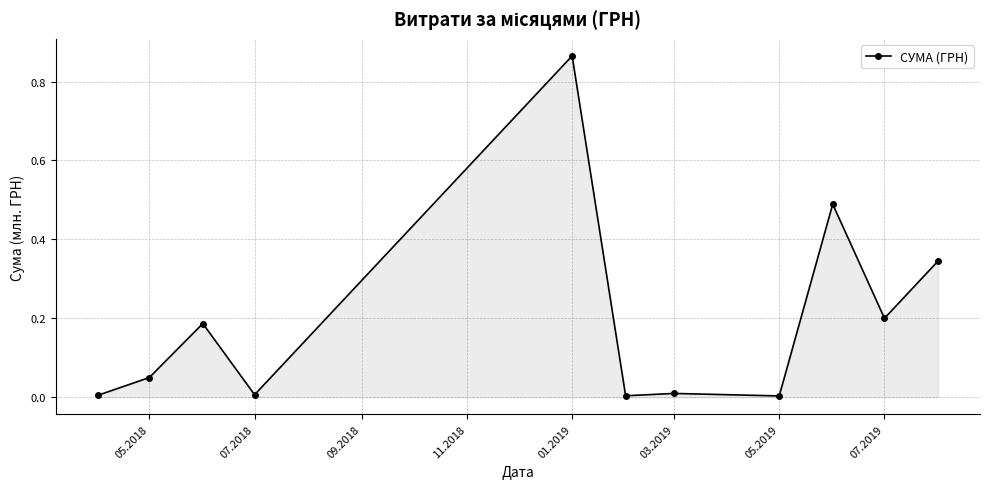

True or false: there are more than 1 points higher than both neighbors.

True